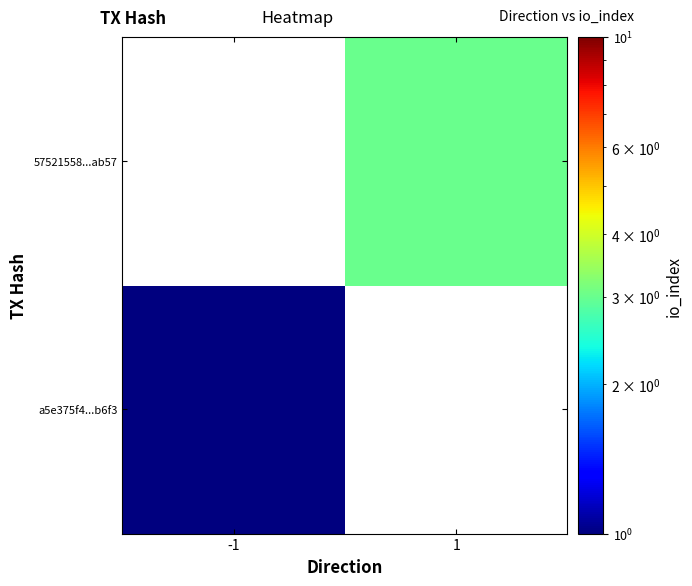

What is the greatest value displayed?

3.0